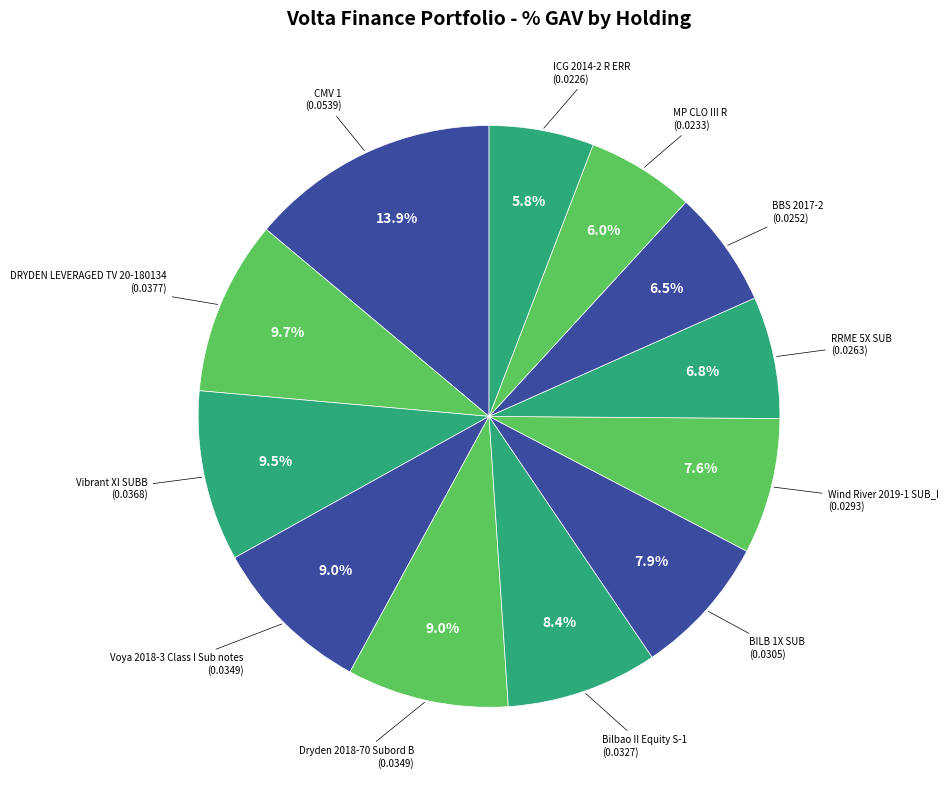

Count the number of slices in the pie.

12